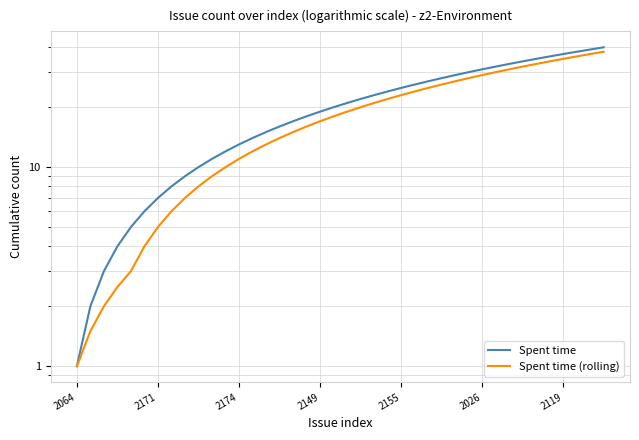

What is the difference between the maximum and minimum values in the Spent time series?

39.0